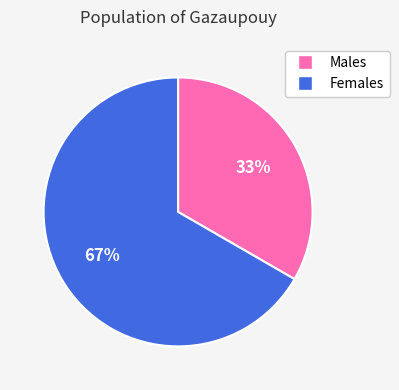

Is there a majority slice in this chart?

Yes